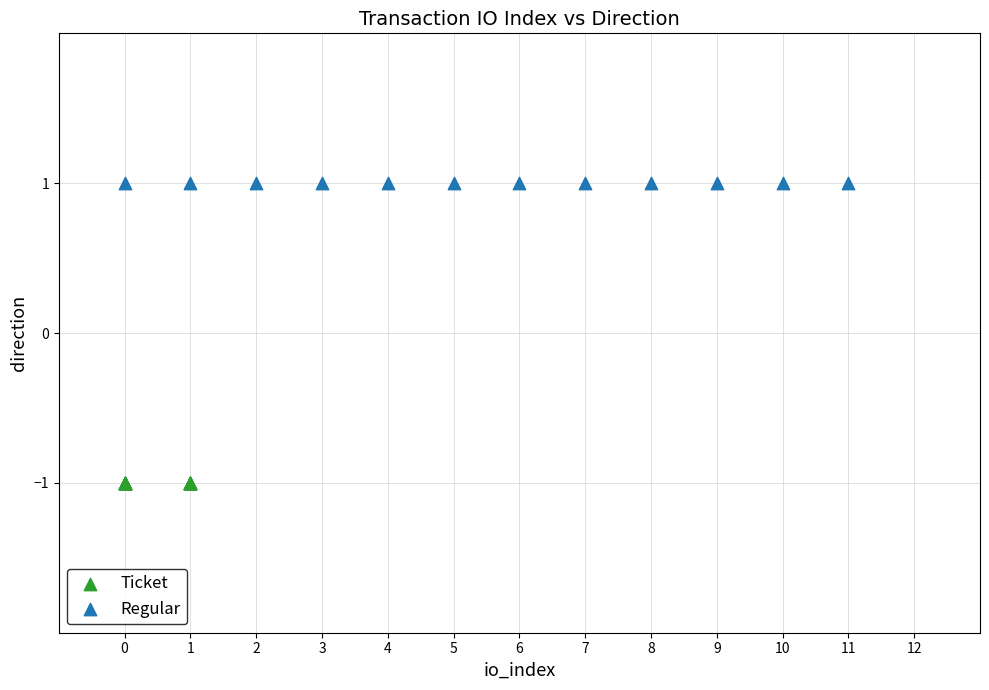

Which series contains the lowest Y value?

Ticket